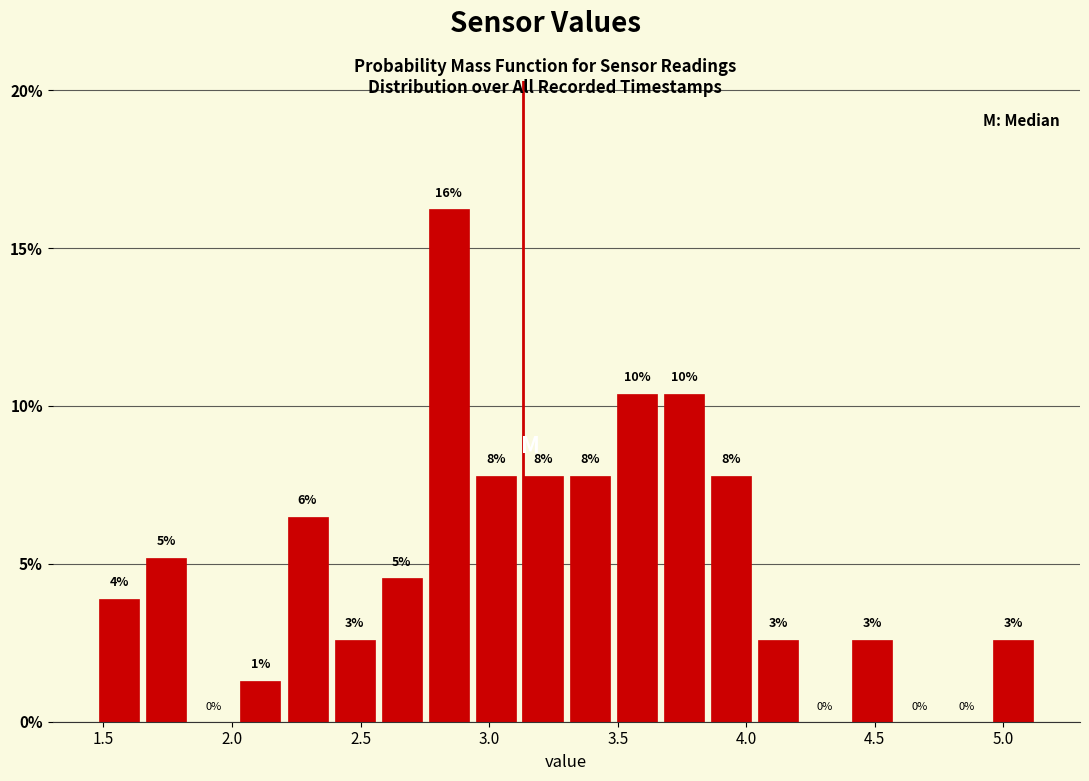

Read against the x-axis, roughly where is the centre of the tallest bar?

2.85